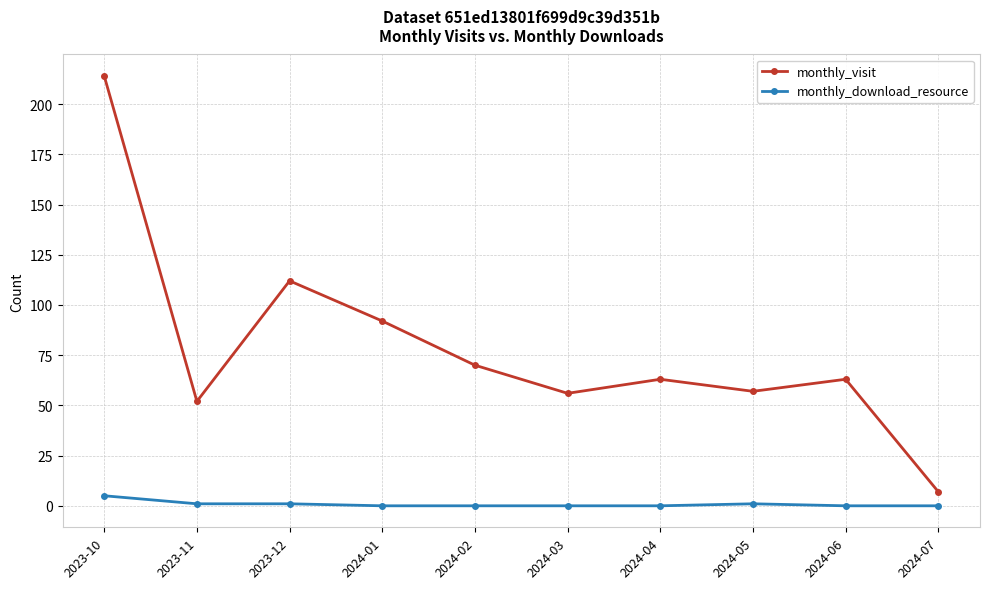

Which label corresponds to the largest value in the chart?

2023-10